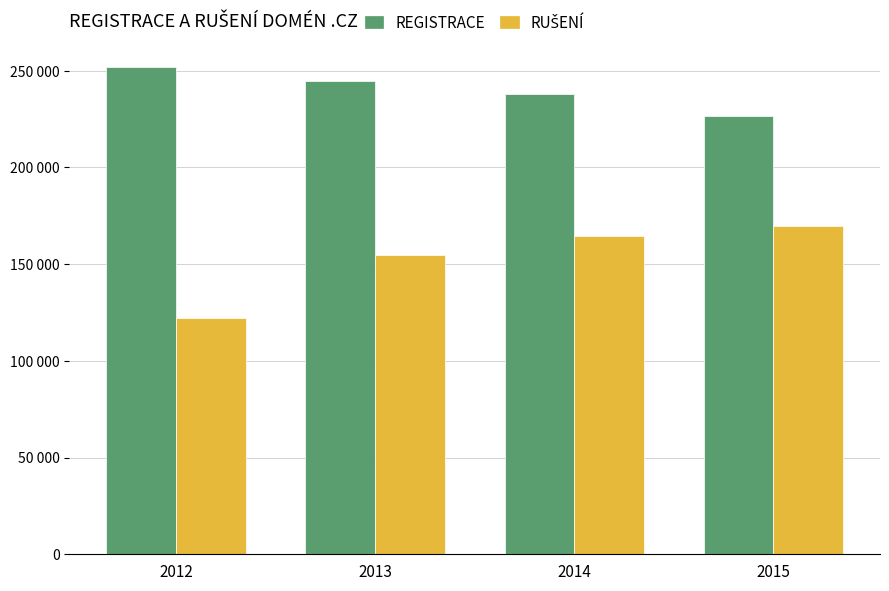

Reading right to left, list all the values displayed in this chart.

REGISTRACE: 2015=226685	2014=238101	2013=244427	2012=251778
RUŠENÍ: 2015=169544	2014=164751	2013=154846	2012=122161